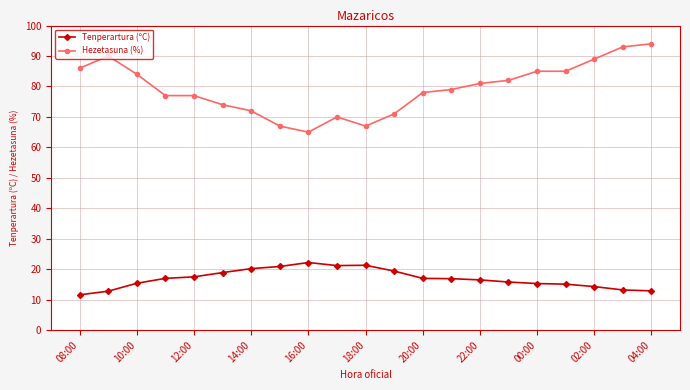

What is the value of the Tenperartura (ºC) point at the 19th from the left?

14.3